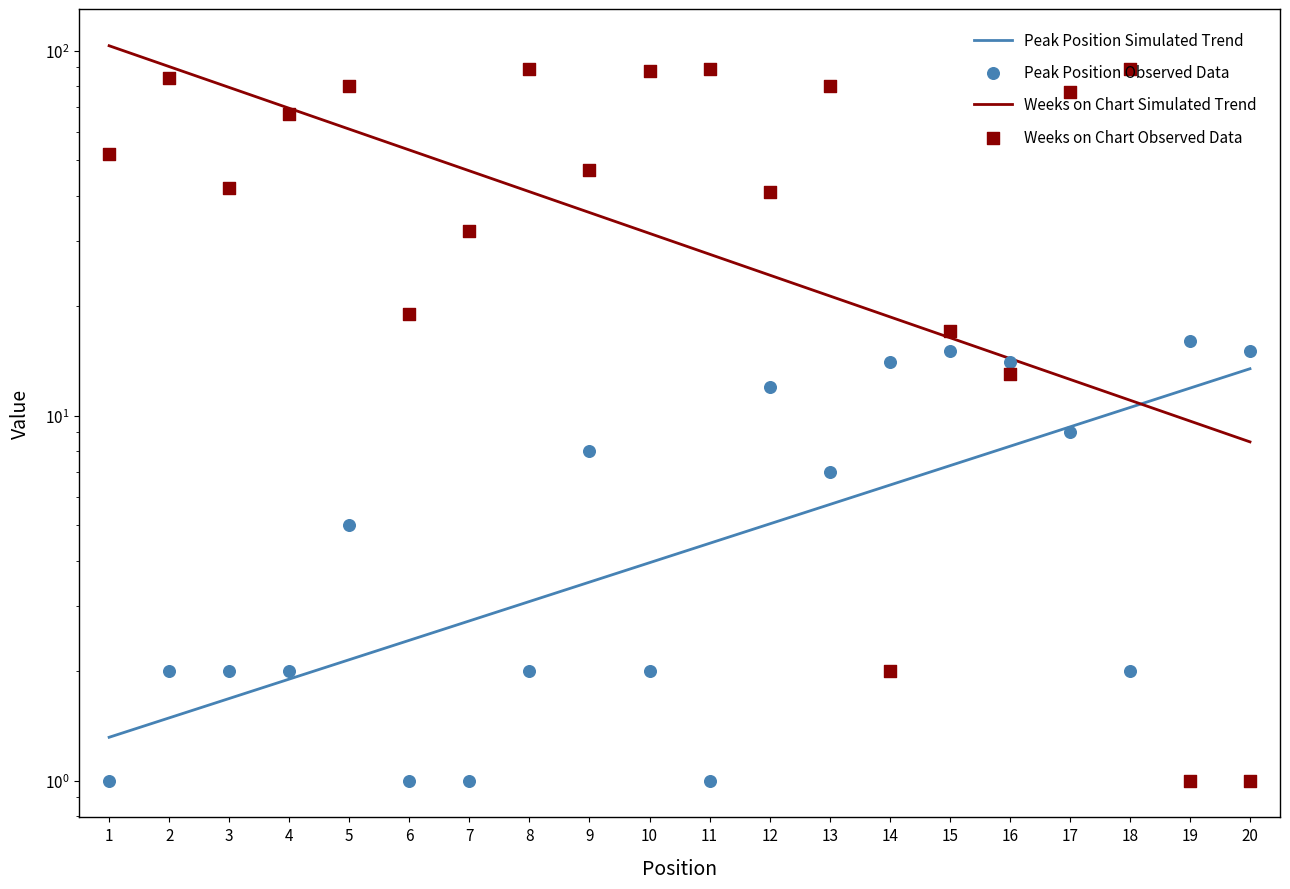

At which category is the sum across all series the highest?

8